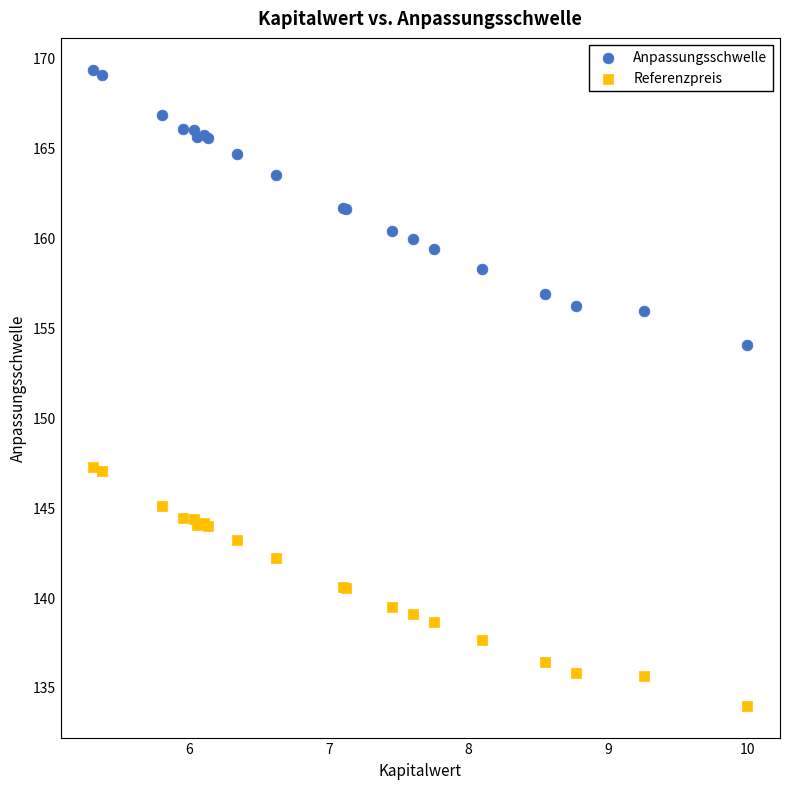

Which series reaches the minimum Y coordinate?

Referenzpreis